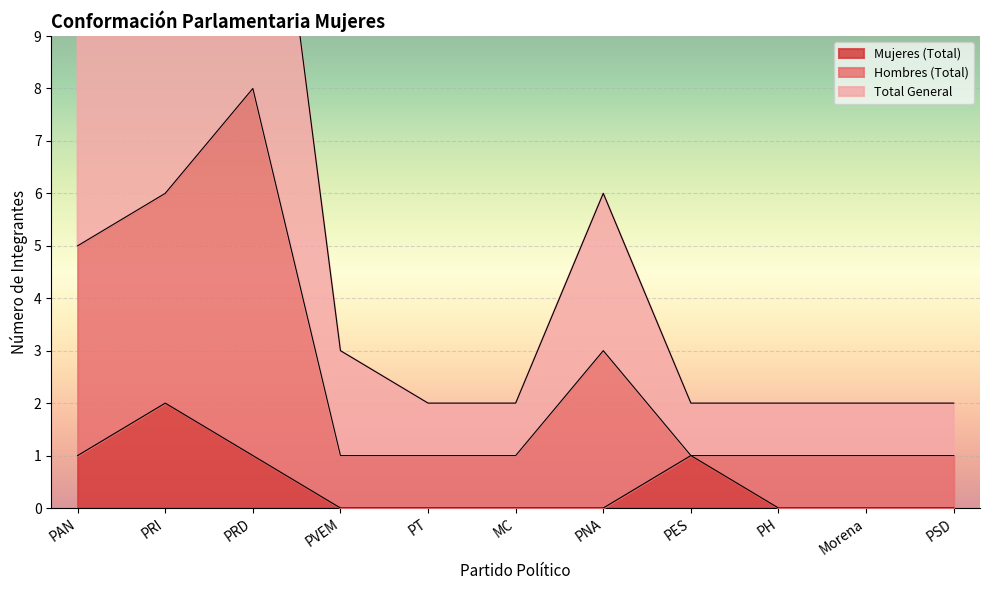

At which label does Total General reach its minimum?

PT